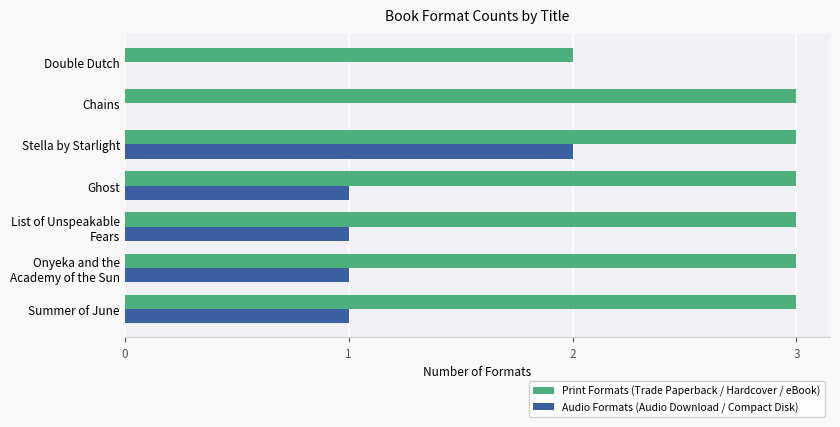

True or false: Print Formats (Trade Paperback / Hardcover / eBook) has a value of 5 at Stella by Starlight.

False